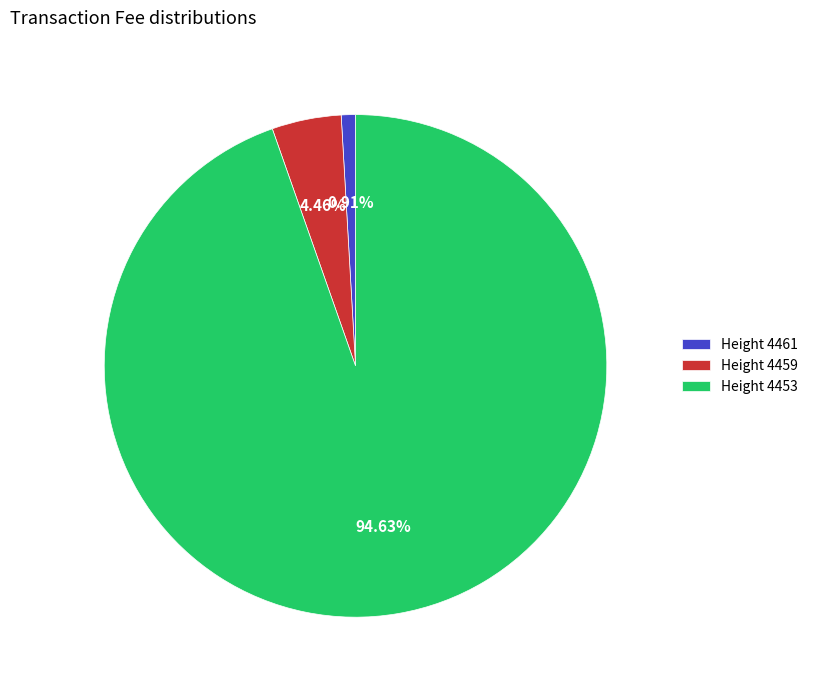

How many slices are in this pie chart?

3